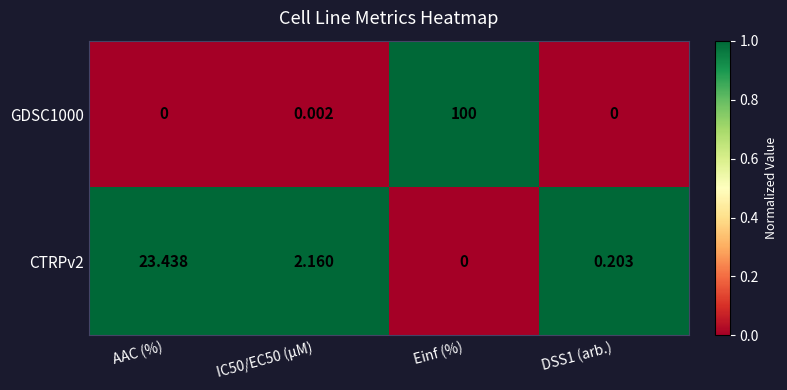

At how many categories does at least one series exceed 0?

4